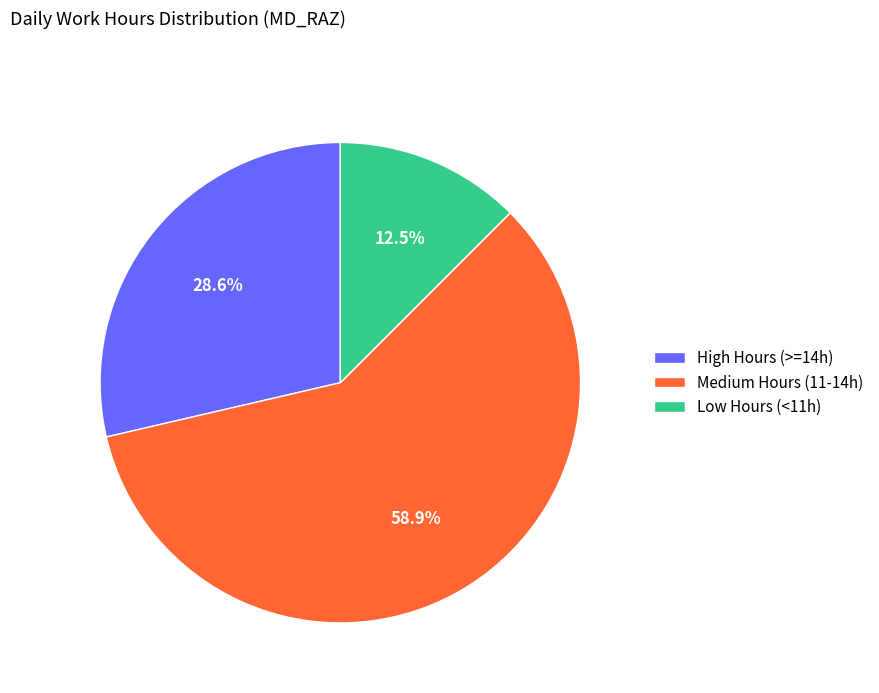

To the nearest percent, what is the difference between the largest and smallest slice percentages?

46%